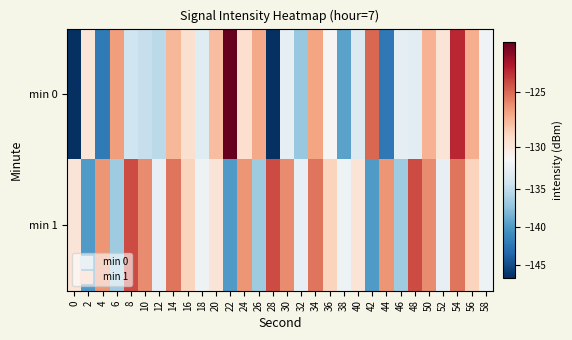

Which has a higher value, 56 or 58?

56